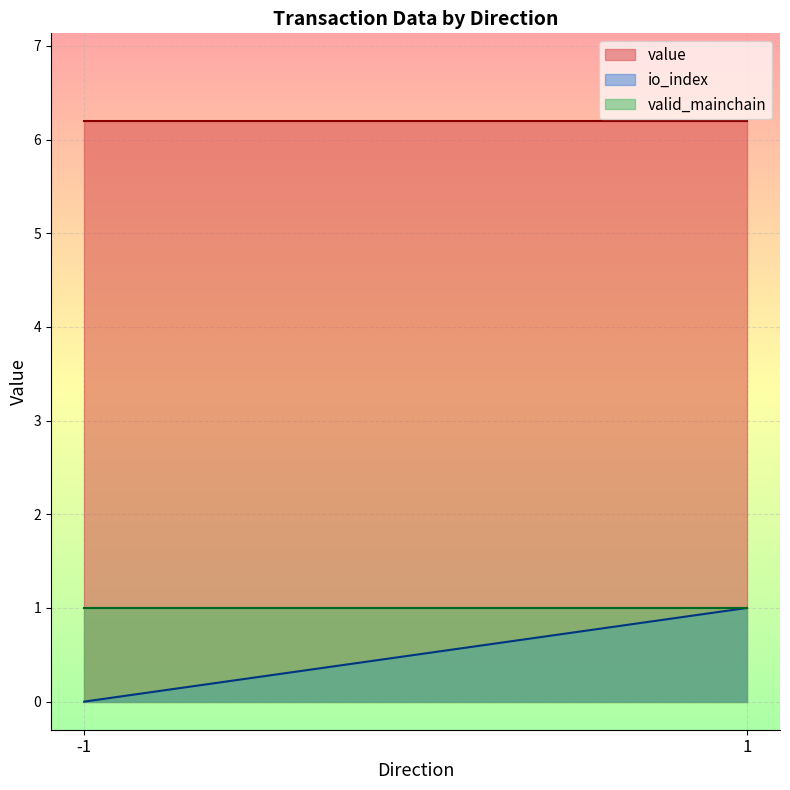

What is the total value across all series at -1?

7.2